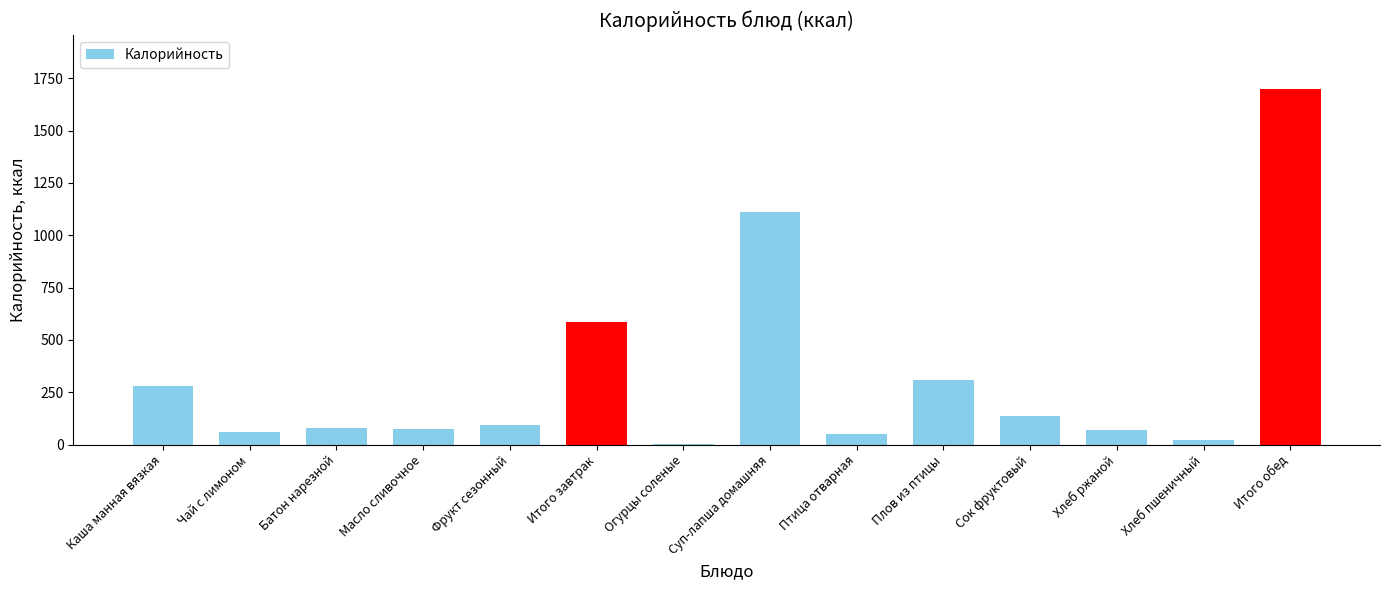

What is the sum of the values at Итого завтрак and Каша манная вязкая?

867.2